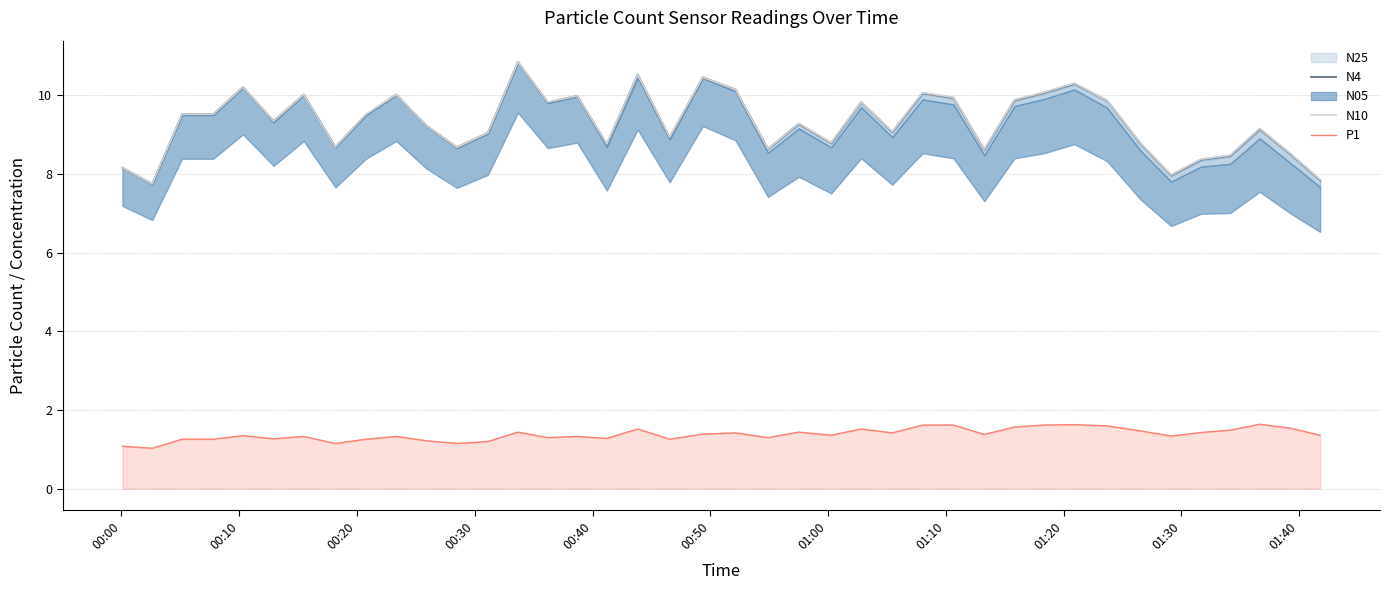

True or false: N10 and P1 intersect in this chart.

False